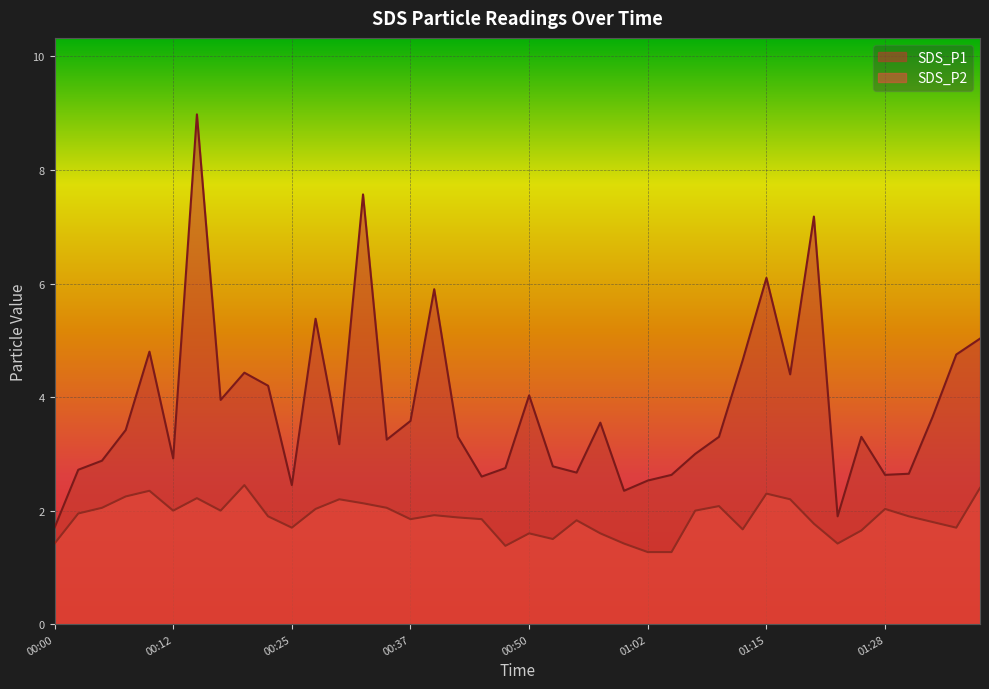

At 01:20, list the series in order from largest to smallest.

SDS_P1, SDS_P2